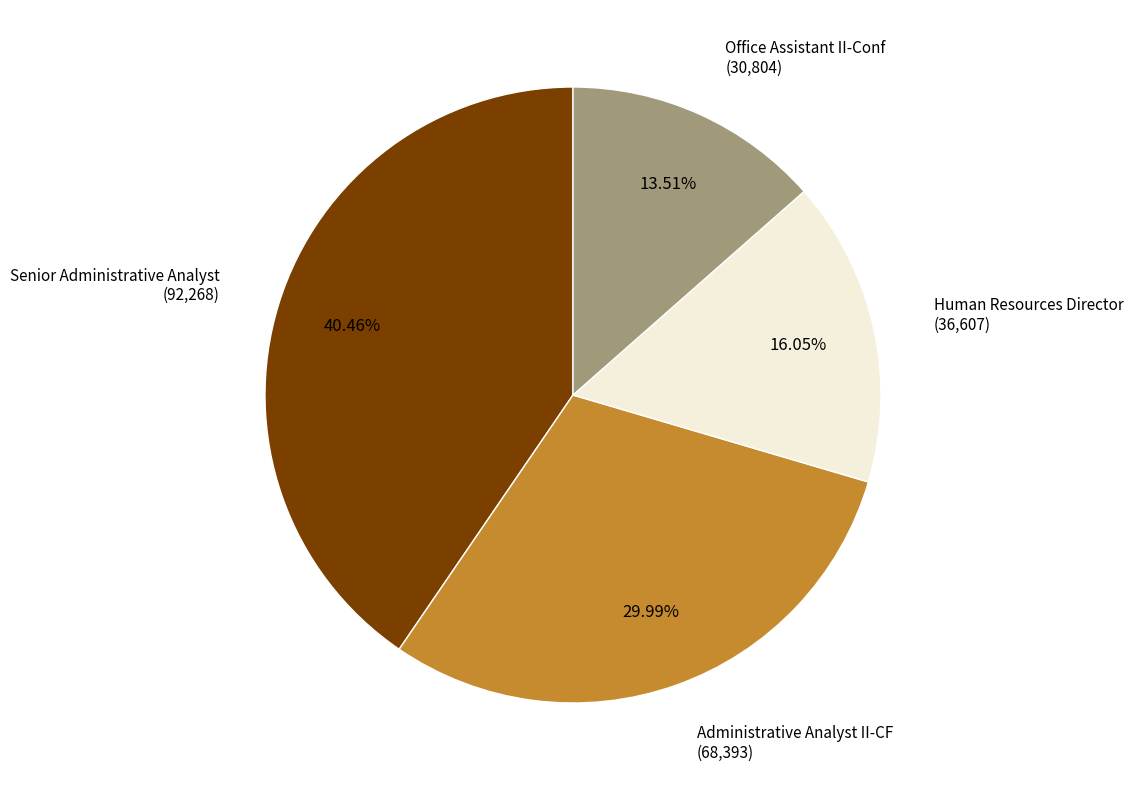

Does any single category account for the majority?

No